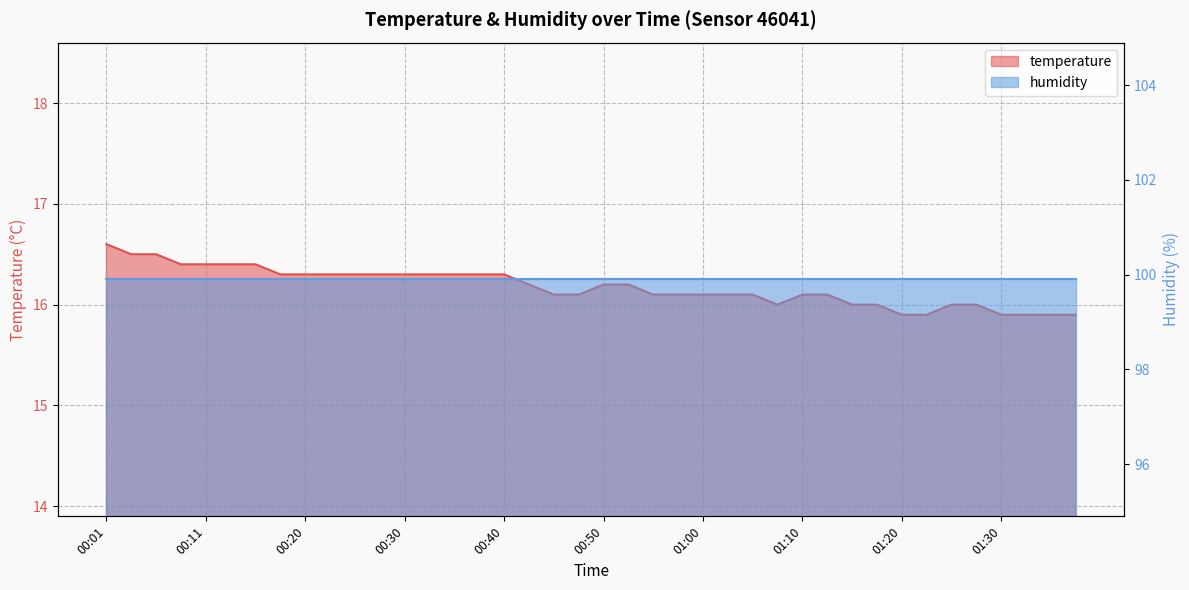

Reading left to right, what are all the values shown in this chart?

16.6	16.5	16.5	16.4	16.4	16.4	16.4	16.3	16.3	16.3	16.3	16.3	16.3	16.3	16.3	16.3	16.3	16.2	16.1	16.1	16.2	16.2	16.1	16.1	16.1	16.1	16.1	16.0	16.1	16.1	16.0	16.0	15.9	15.9	16.0	16.0	15.9	15.9	15.9	15.9